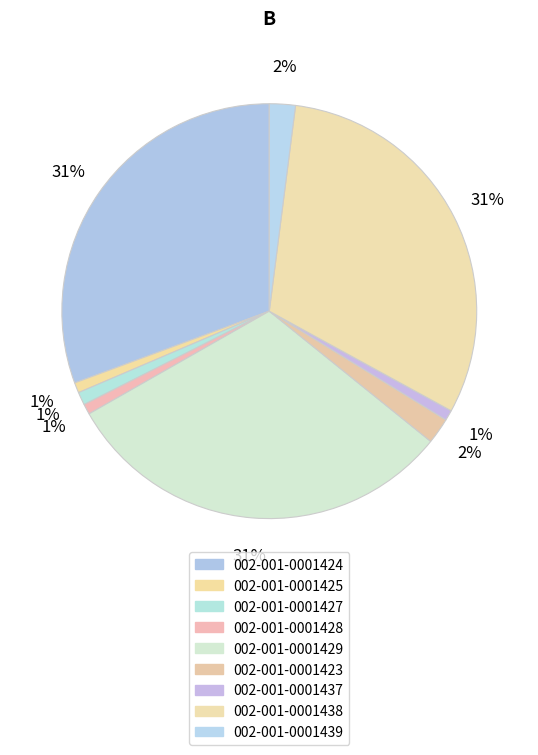

How many slices are in this pie chart?

9